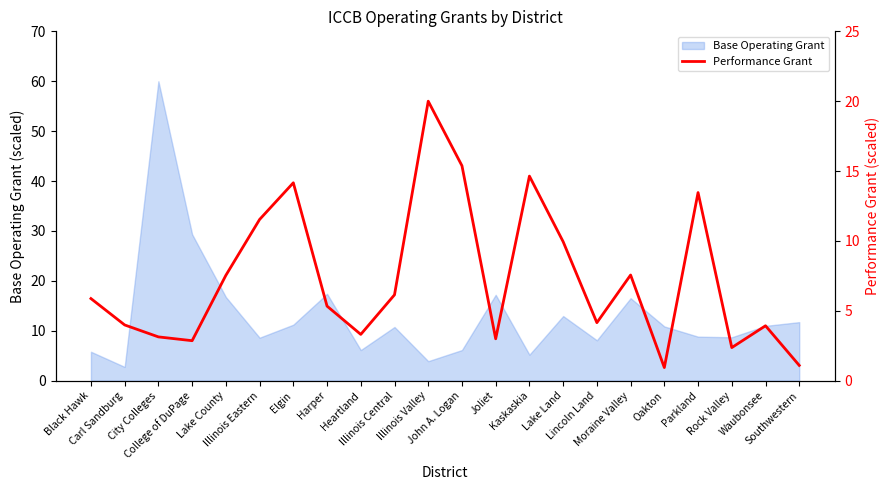

What is the minimum value for Base Operating Grant?

2.8